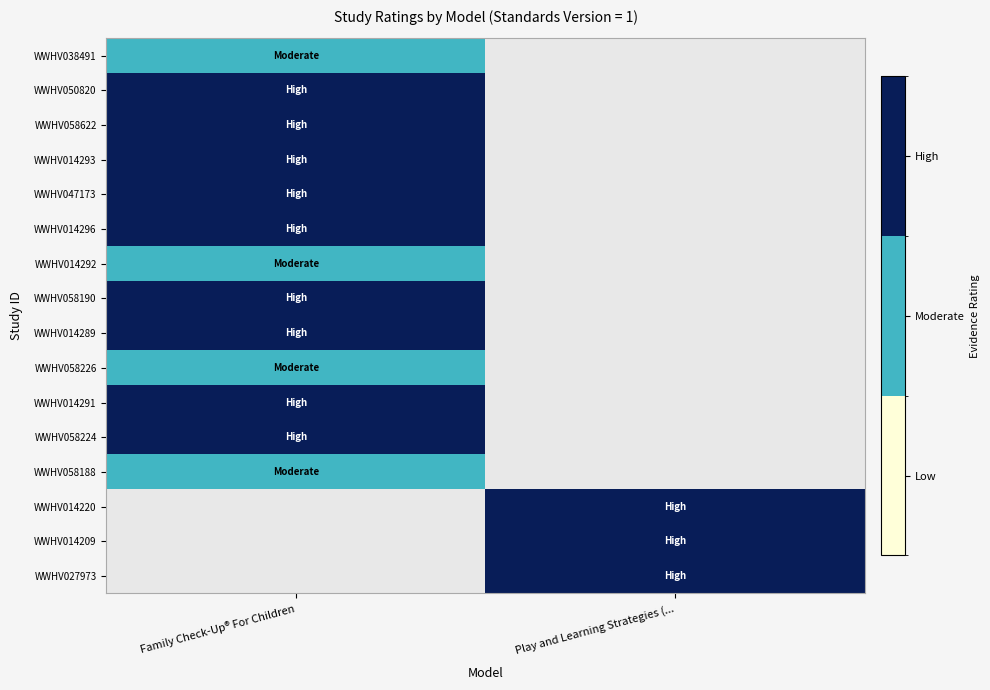

Count the number of categories in the chart.

2